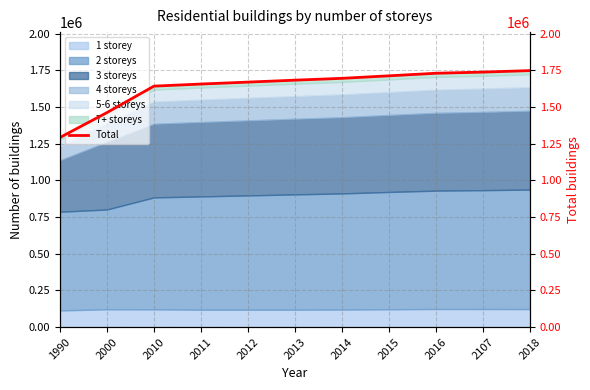

What is the change in value from 2010 to 2018?

+105855